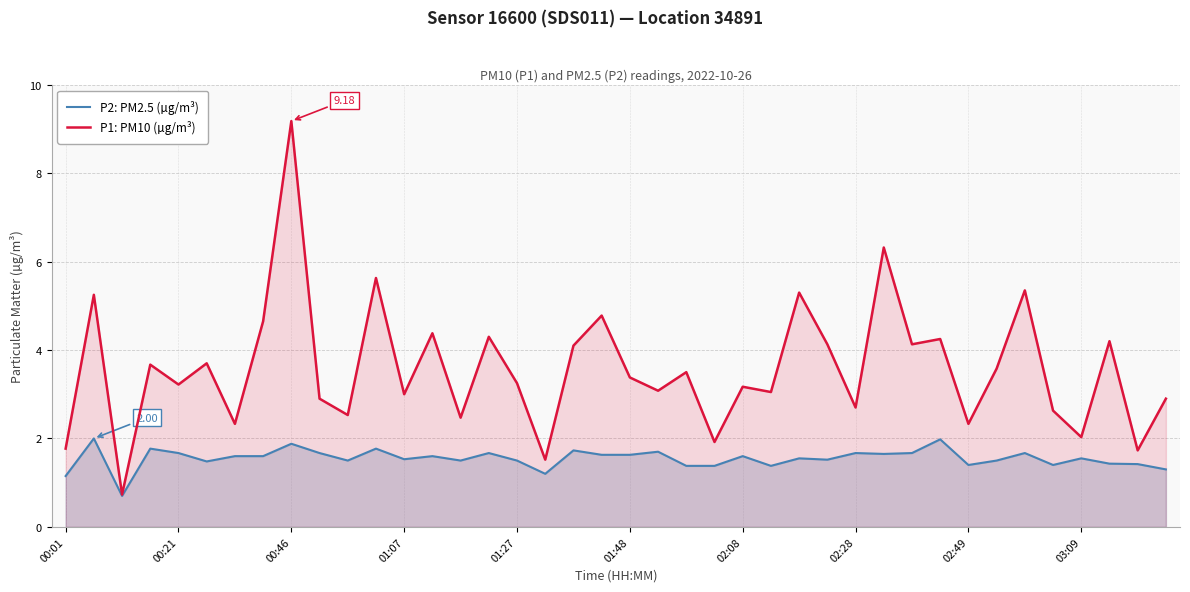

What is the approximate value of P1: PM10 (µg/m³) at 00:21?

3.2